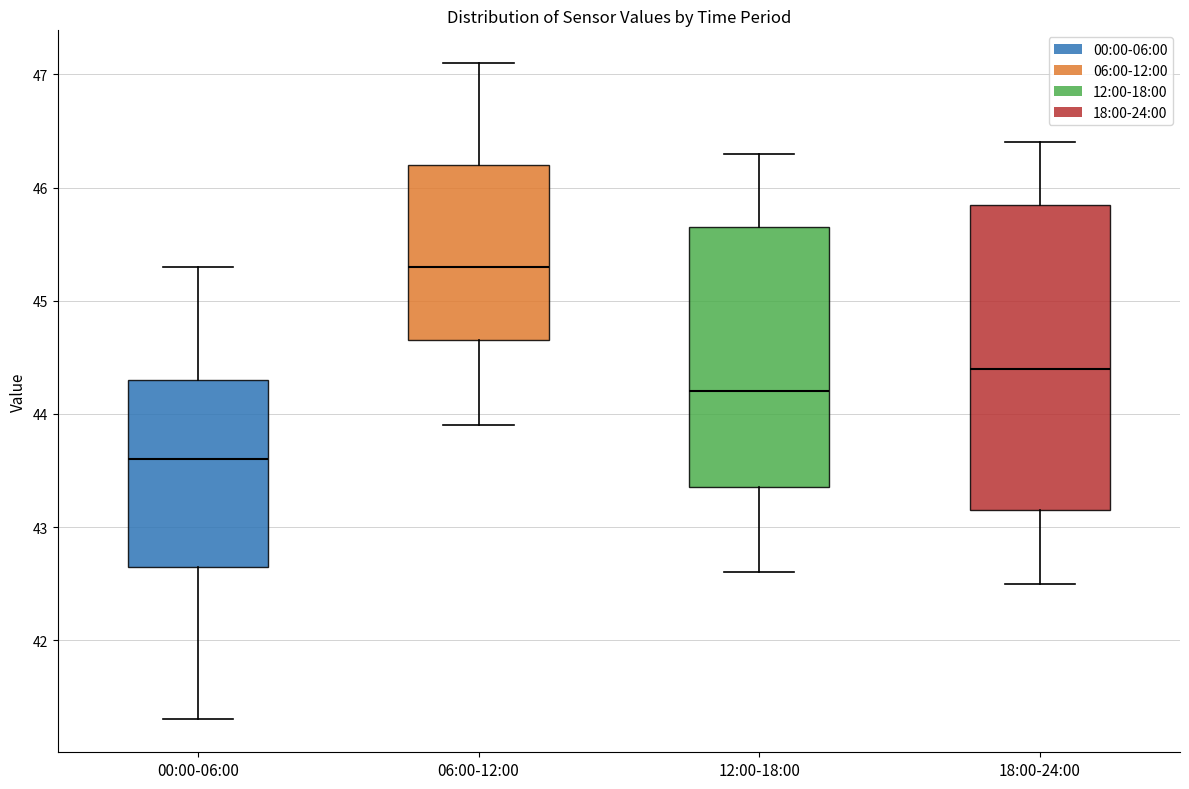

Where is the lower edge of the box for 12:00-18:00 on the y-axis? The values are not printed on the chart, so give them approximately, as read against the axis.

43.4